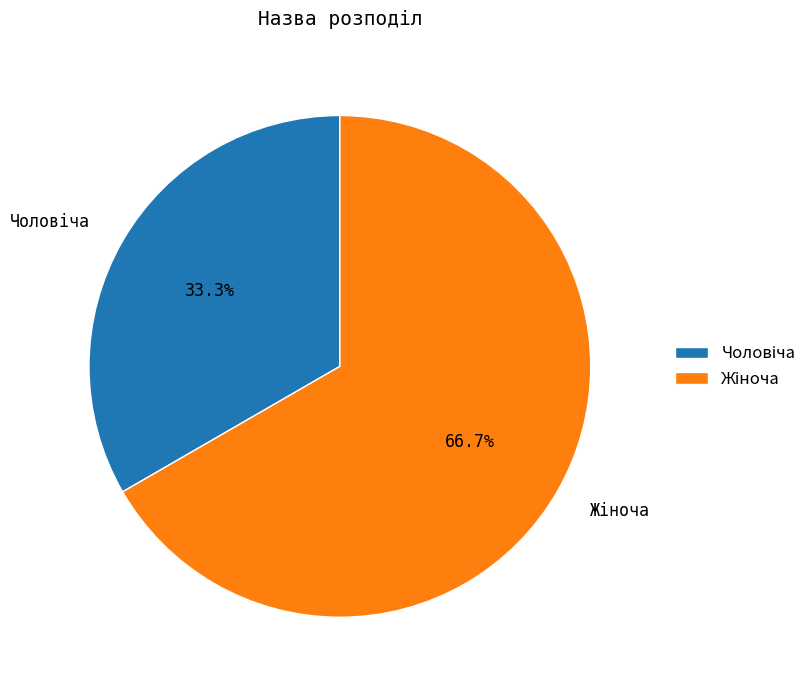

Is there a majority slice in this chart?

Yes